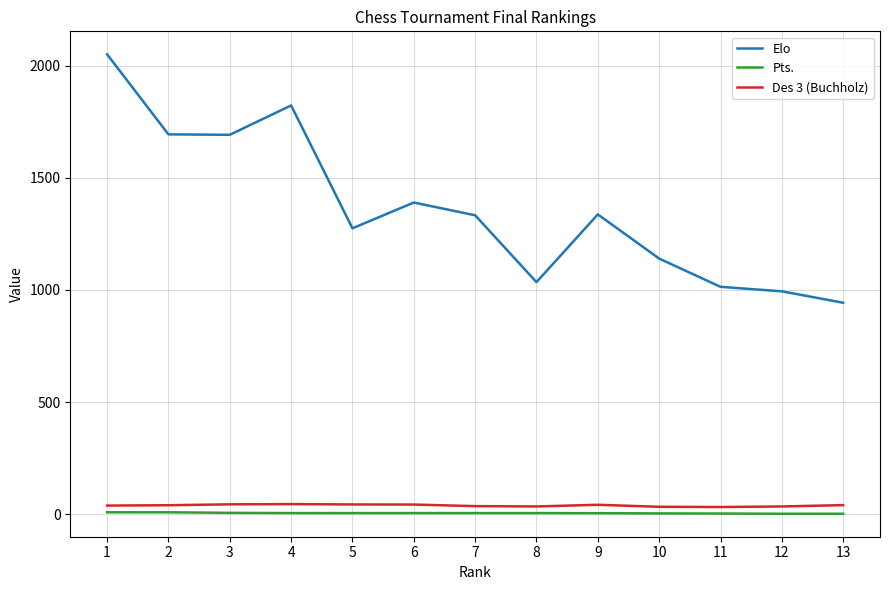

In Elo, how many points are higher than both neighbors (excluding endpoints)?

3